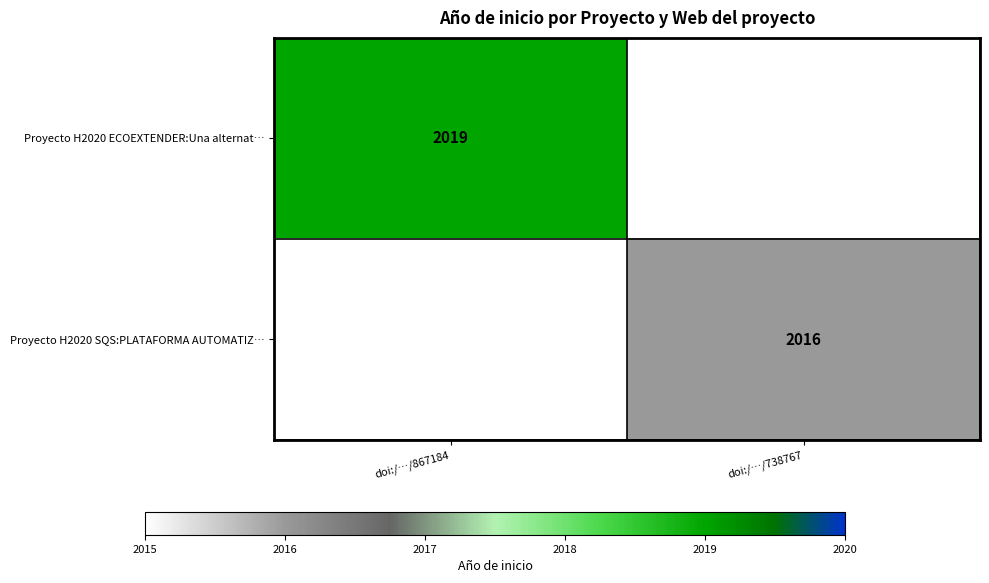

Is it true that Proyecto H2020 ECOEXTENDER:Una alternat… equals 910 at doi:/…/867184?

False